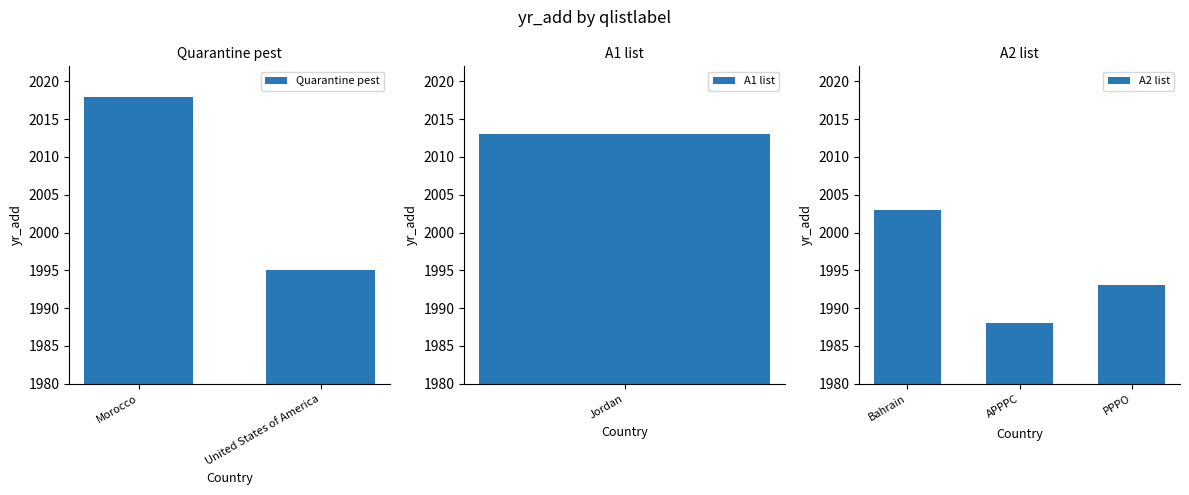

What is the value of the 2nd bar from the left?

1995